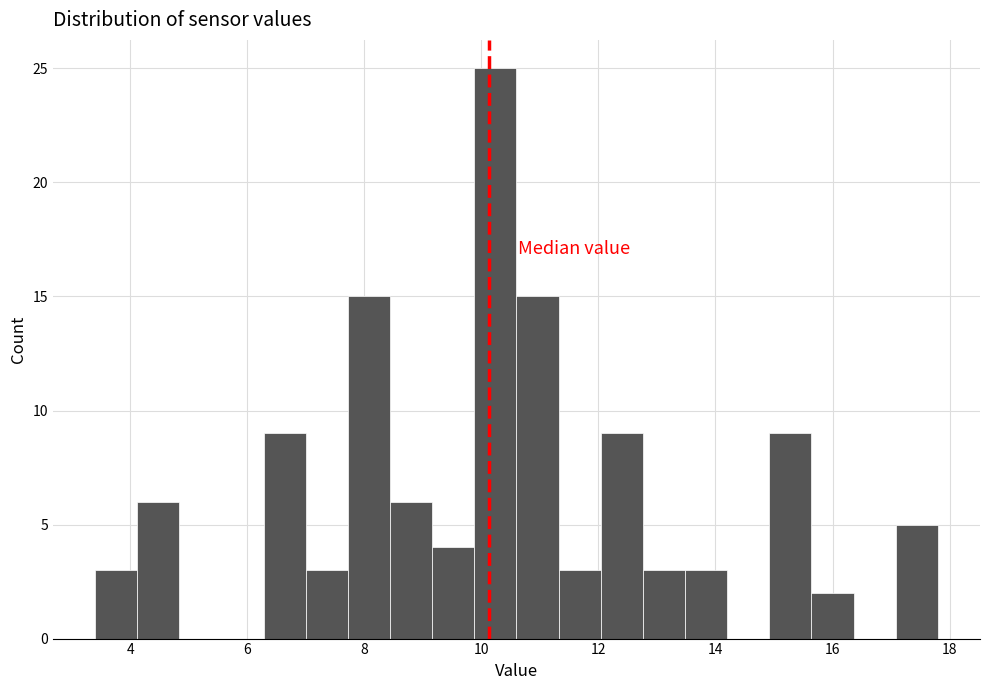

Read against the x-axis, roughly where is the centre of the tallest bar?

10.2